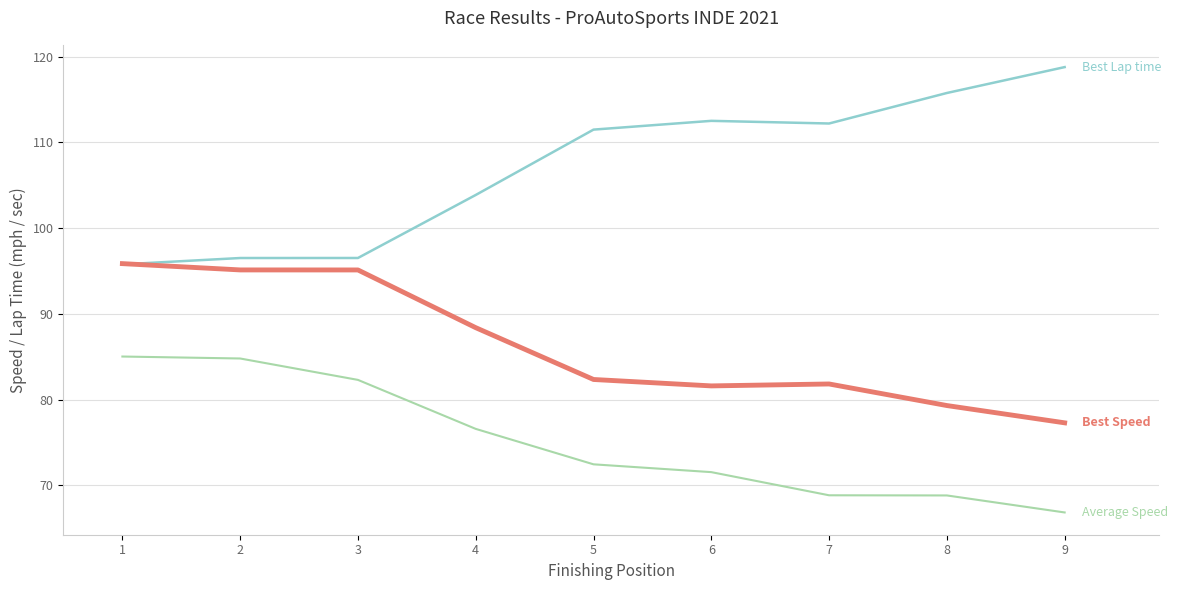

What is the difference between the highest and lowest values at 3?

14.2